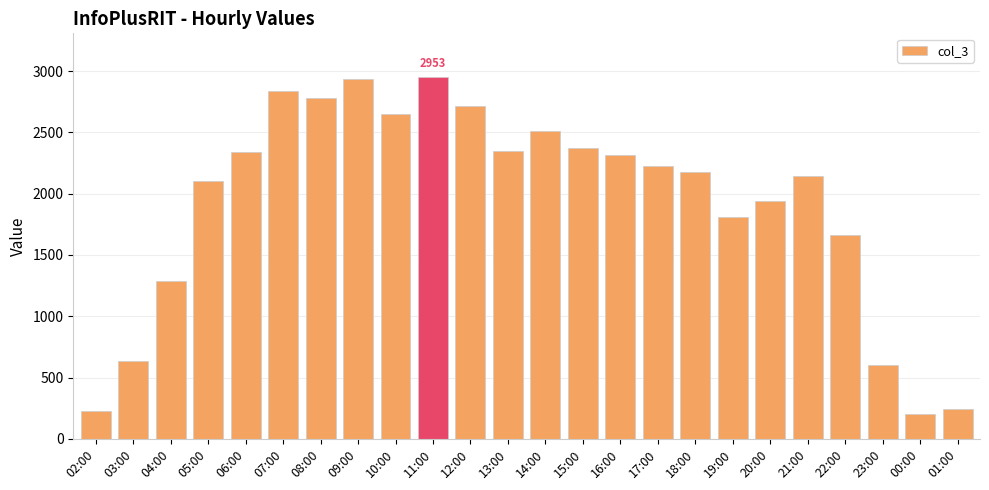

What is the ratio of the value at 23:00 to the value at 18:00?

0.3